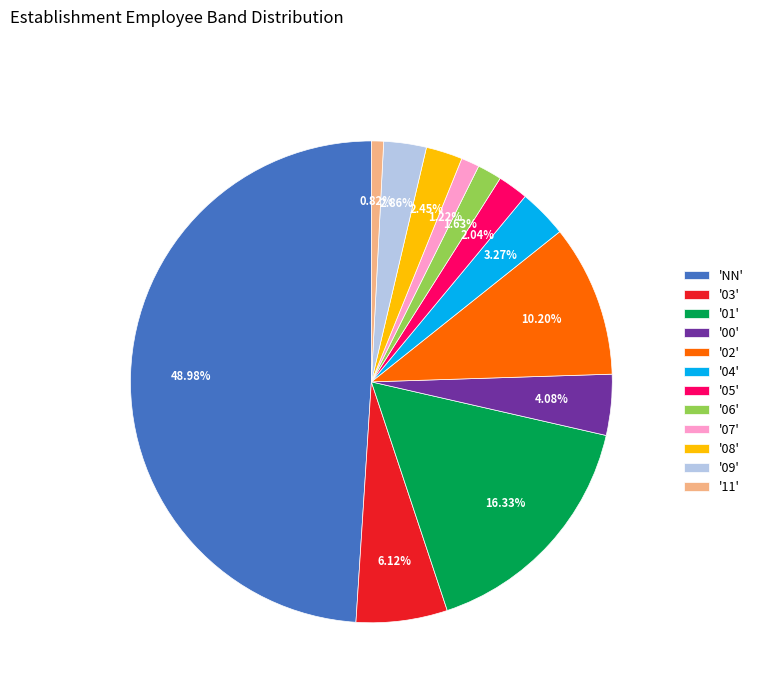

What is the ratio of the value at '05' to the value at '07'?

1.7